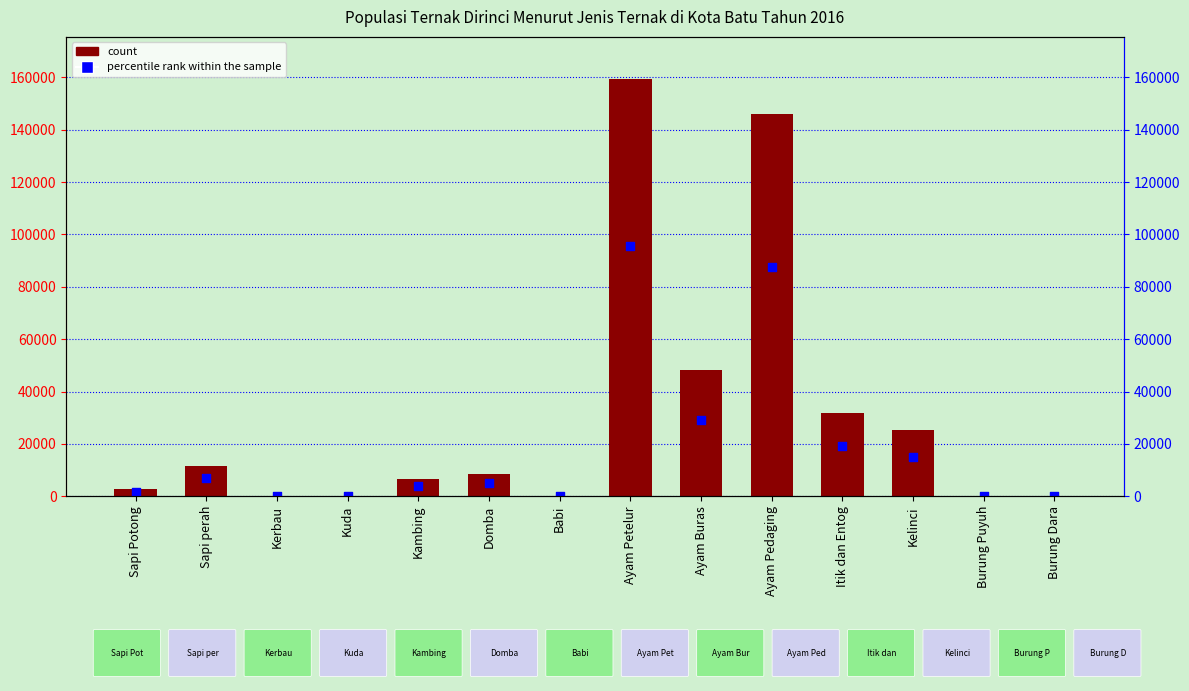

What is the change in value from Babi to Burung Puyuh?

-154.8